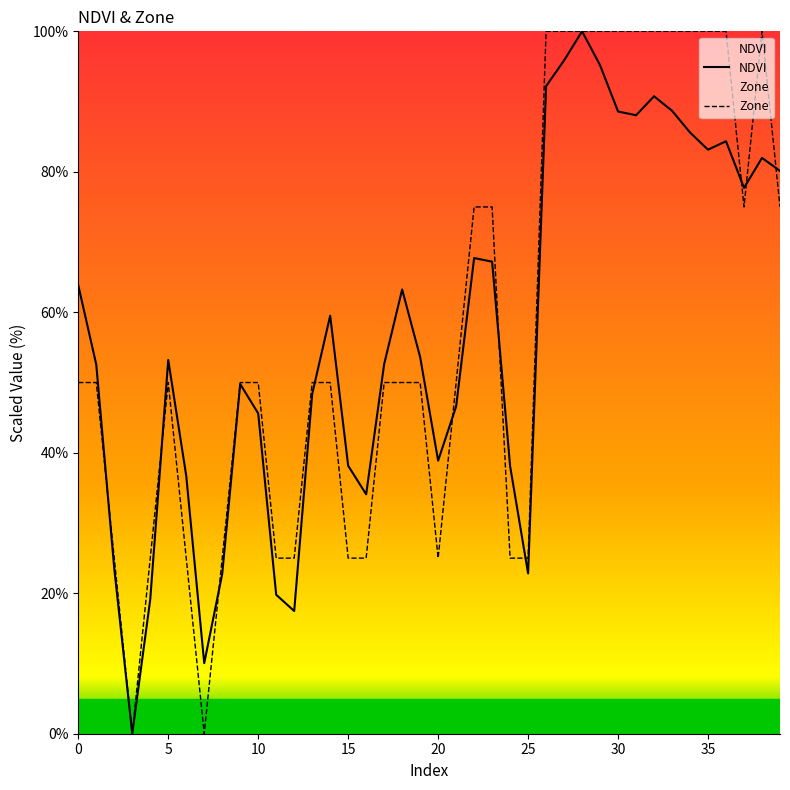

Rank the categories by value from highest to lowest.

28, 27, 29, 26, 32, 33, 30, 31, 34, 36, 35, 38, 39, 37, 22, 23, 0, 18, 14, 19, 5, 17, 1, 9, 13, 21, 10, 20, 15, 24, 6, 16, 2, 25, 8, 11, 4, 12, 7, 3